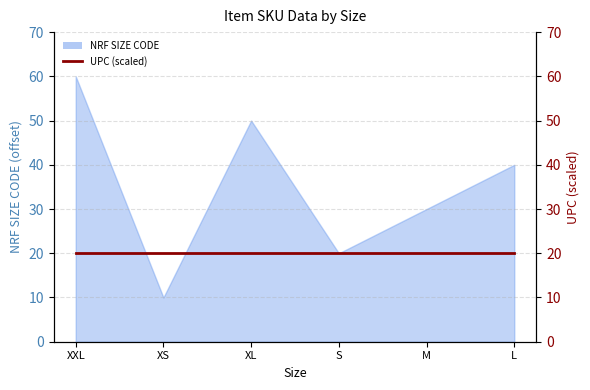

The value at M is 9.6. True or false?

False